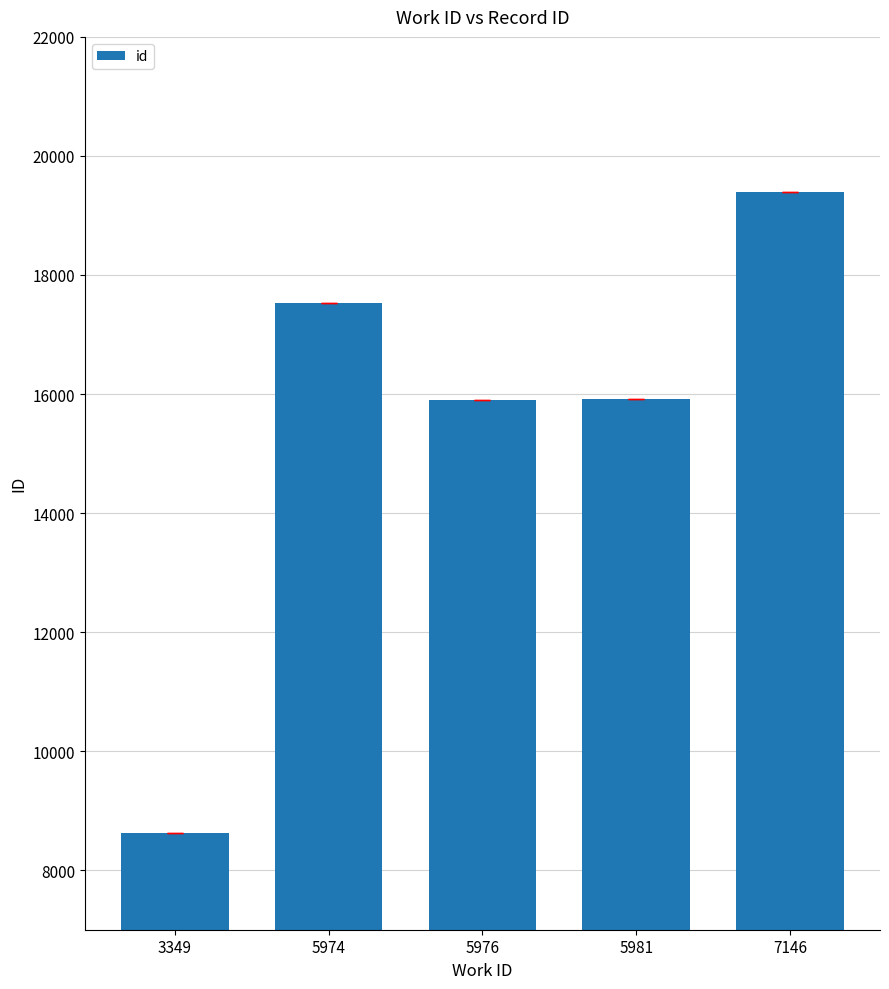

What is the sum of the values at 7146 and 5976?

35303.5